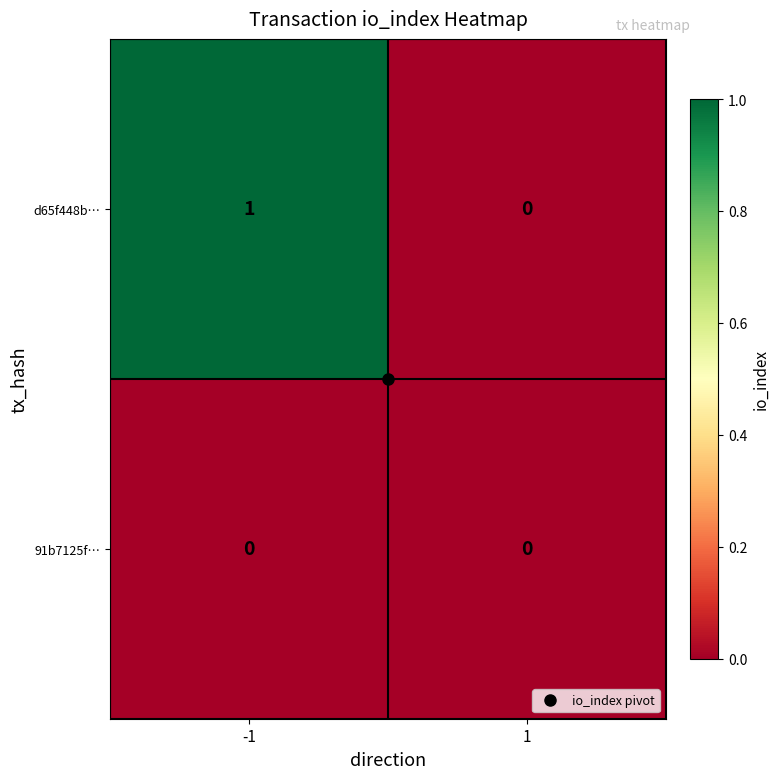

Is the value of d65f448b… at -1 greater than the value of 91b7125f… at -1?

Yes